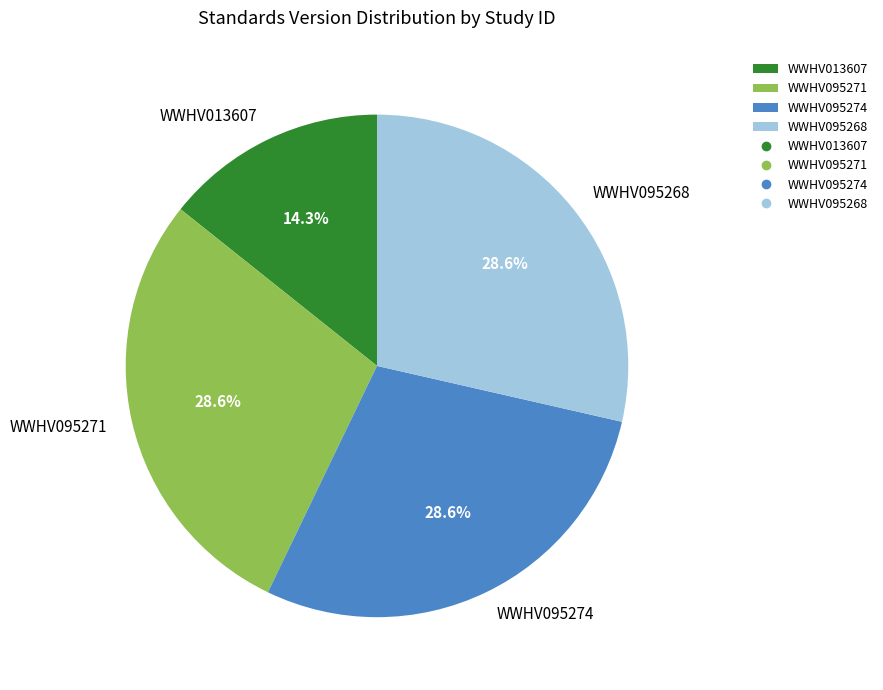

How much of the chart is everything except WWHV013607?

85.7%